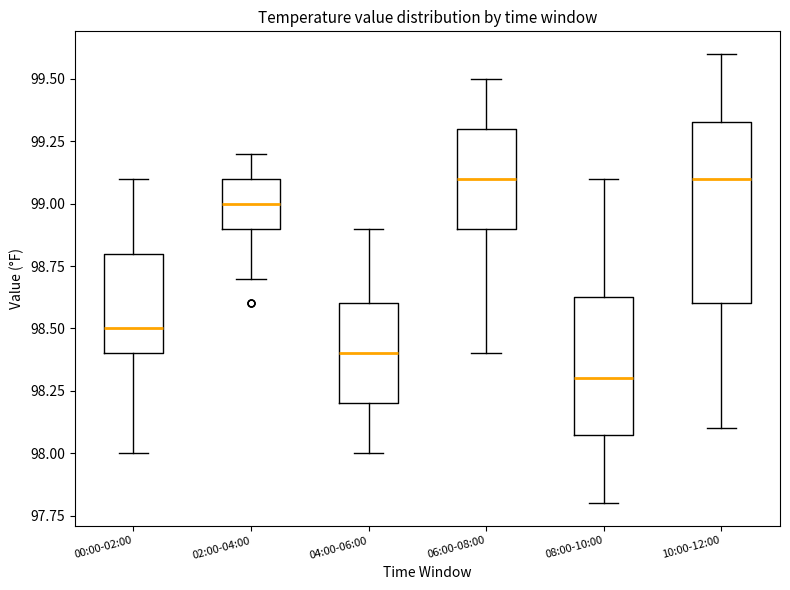

Reading left to right, transcribe this box plot: for each box, give where its median line is, the range the box spans, and where its two whiskers end, as read against the y-axis. The values are not printed on the chart, so give them approximately, as read against the axis.

00:00-02:00: median 98.50, box 98.40 to 98.80, whiskers 98.00 to 99.10
02:00-04:00: median 99.00, box 98.90 to 99.10, whiskers 98.70 to 99.20
04:00-06:00: median 98.40, box 98.20 to 98.60, whiskers 98.00 to 98.90
06:00-08:00: median 99.10, box 98.90 to 99.30, whiskers 98.40 to 99.50
08:00-10:00: median 98.30, box 98.10 to 98.65, whiskers 97.80 to 99.10
10:00-12:00: median 99.10, box 98.60 to 99.35, whiskers 98.10 to 99.60